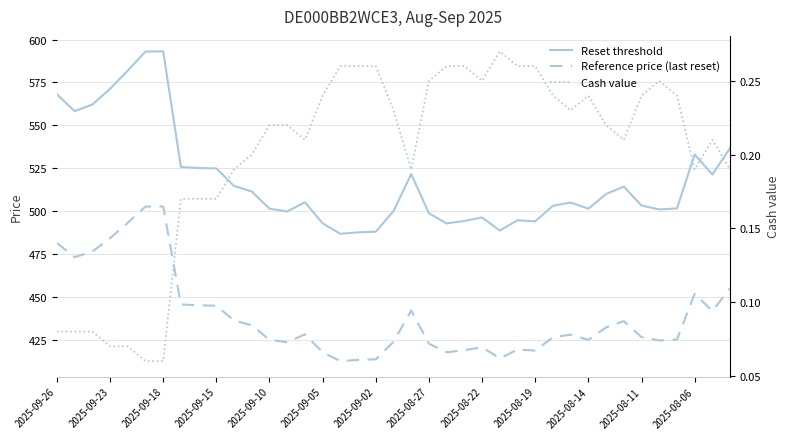

True or false: Reference price (last reset) and Cash value intersect in this chart.

False